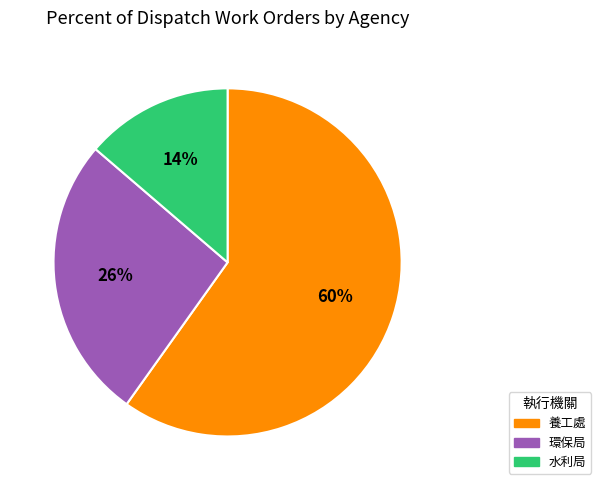

Which slice represents more than half of the pie?

養工處